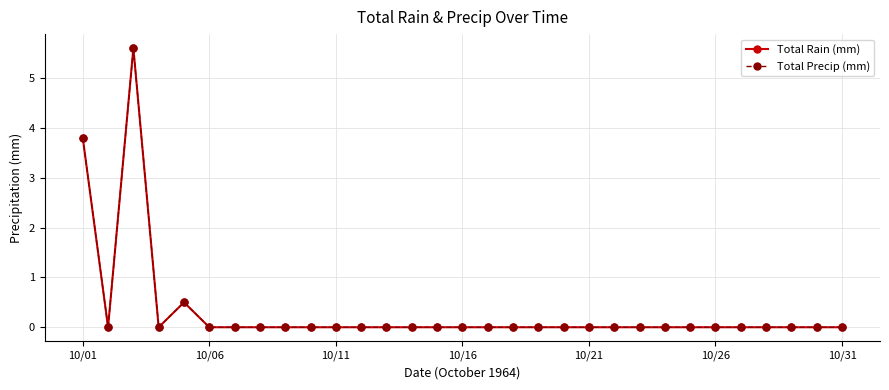

Which category has the lowest value in the Total Rain (mm) series?

10/06